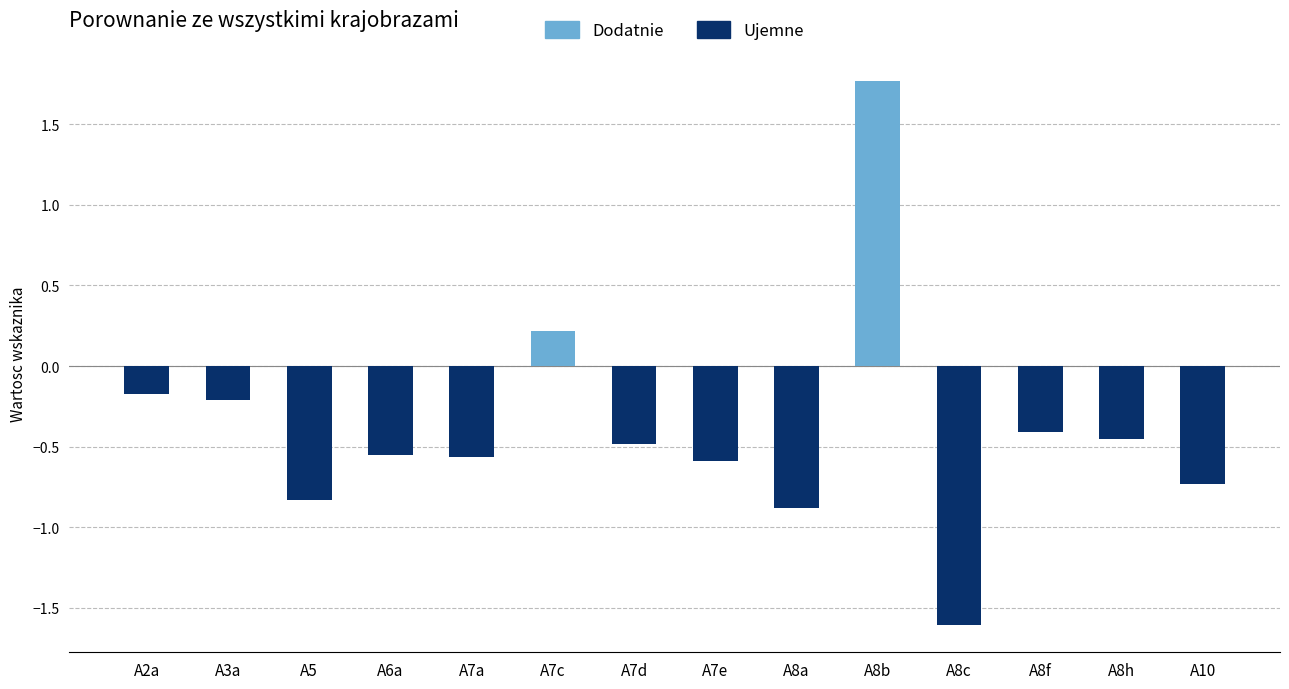

True or false: the data shows 0.1 at A7c.

False